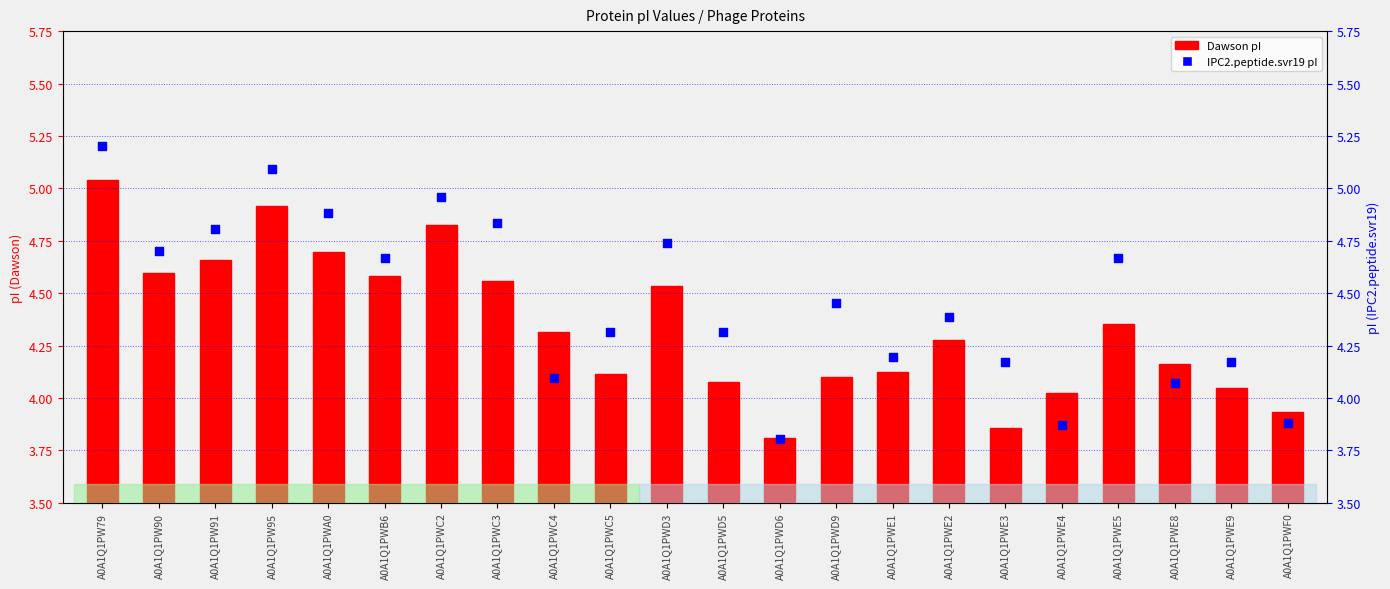

Which series reaches the maximum Y coordinate?

IPC2.peptide.svr19 (pI)